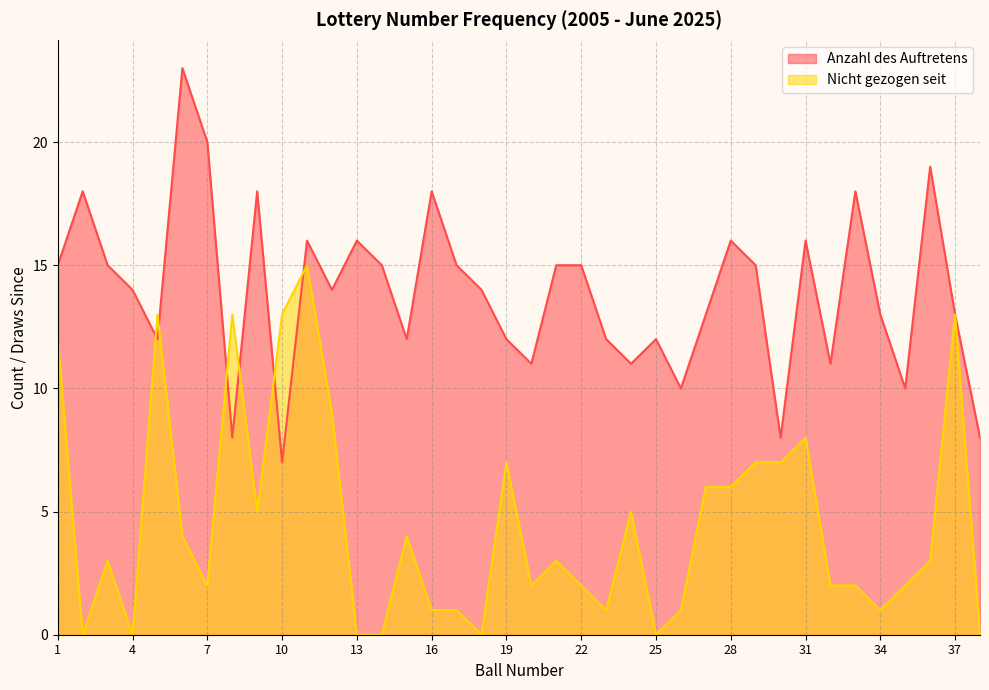

What are all the series names shown in the legend?

Anzahl des Auftretens, Nicht gezogen seit